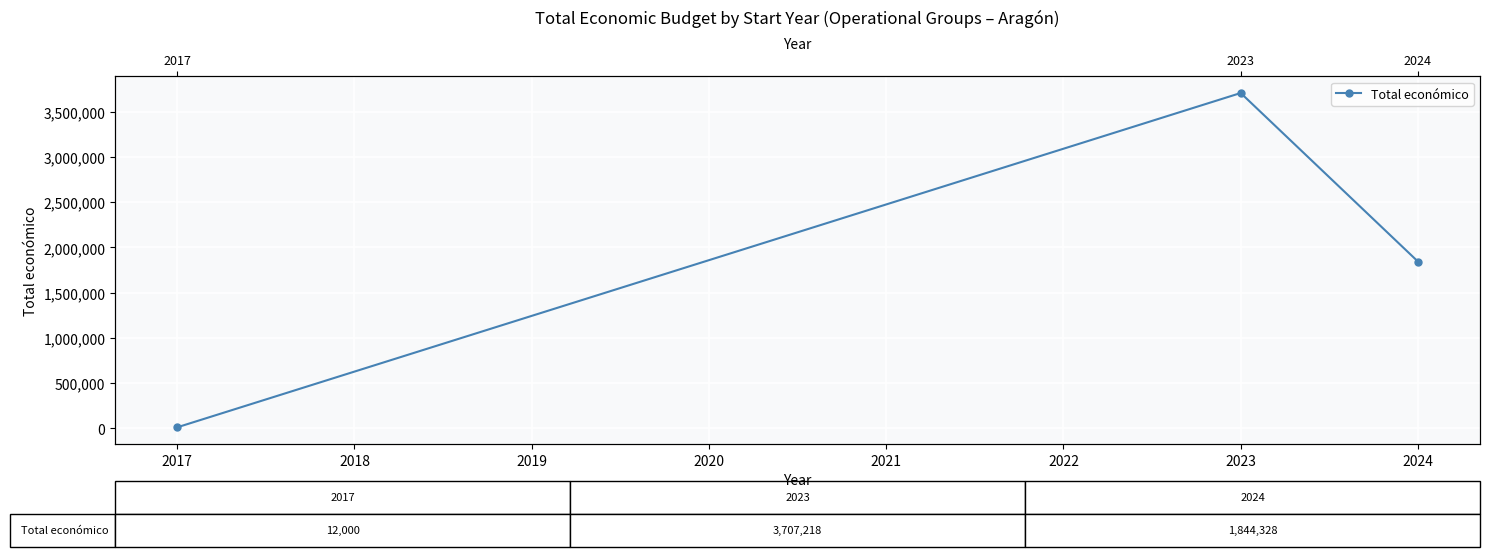

What is the greatest value displayed?

3707218